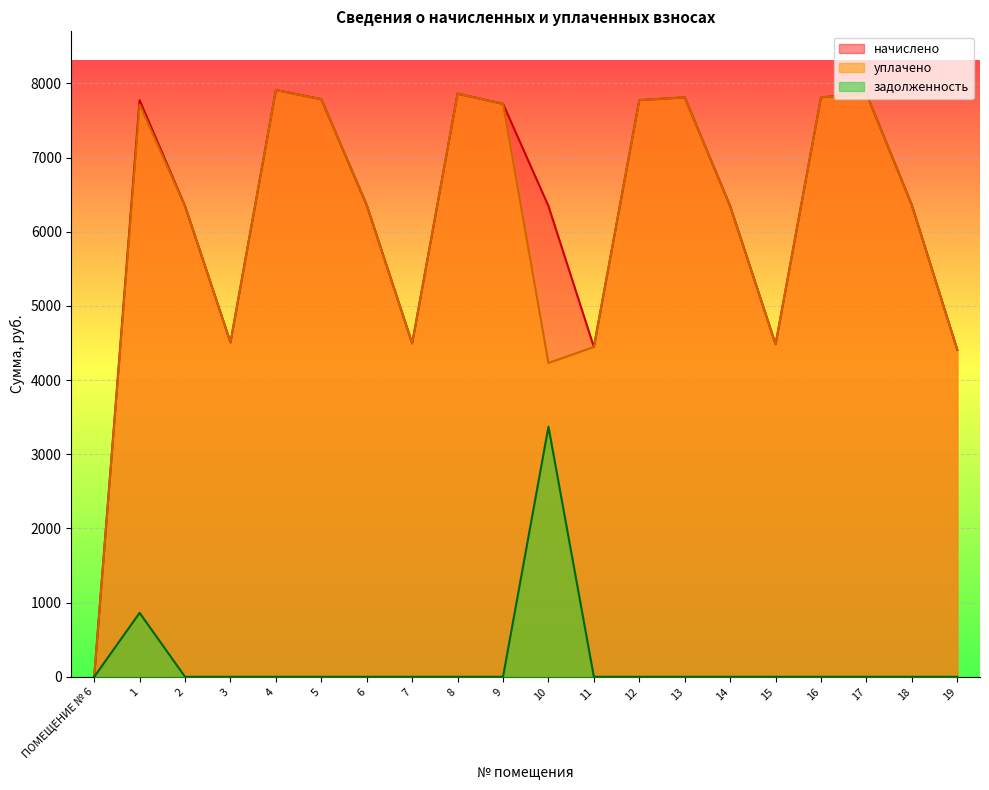

At which category is the sum across all series the highest?

1